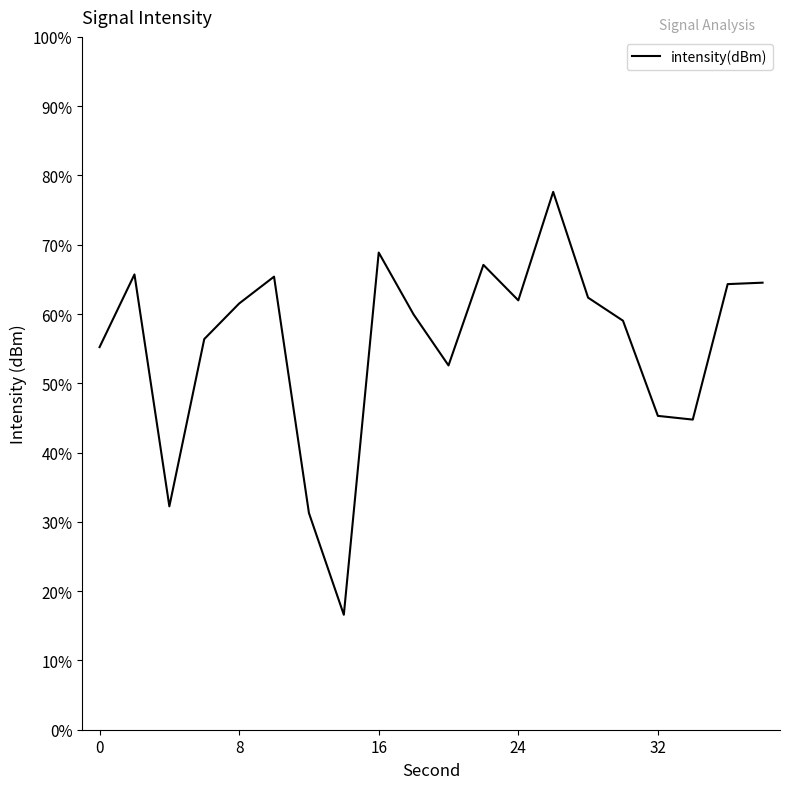

How many values are below 61?

10